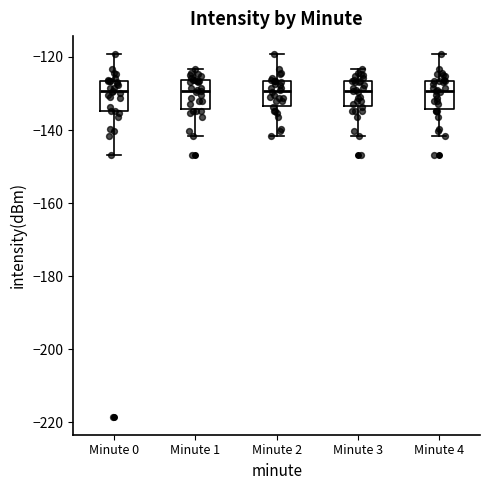

Where is the lower edge of the box for Minute 4 on the y-axis? The values are not printed on the chart, so give them approximately, as read against the axis.

-134